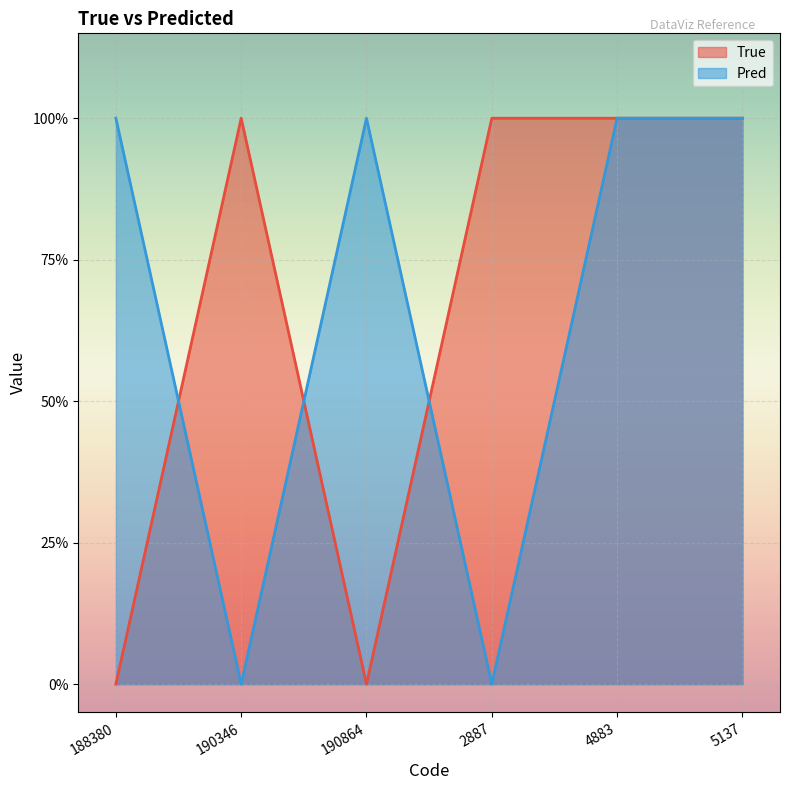

At which category does Pred reach its first local peak?

190864